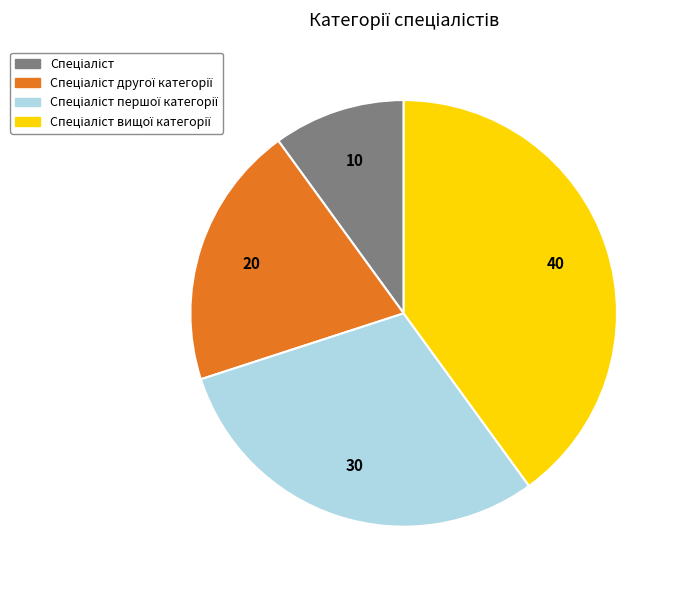

Does any single category account for the majority?

No